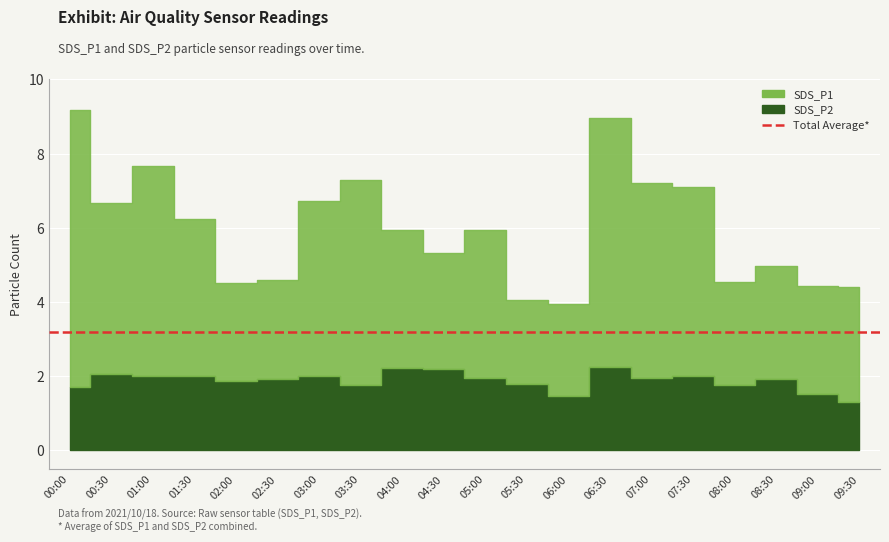

Does the chart display data point markers on the line(s)?

No